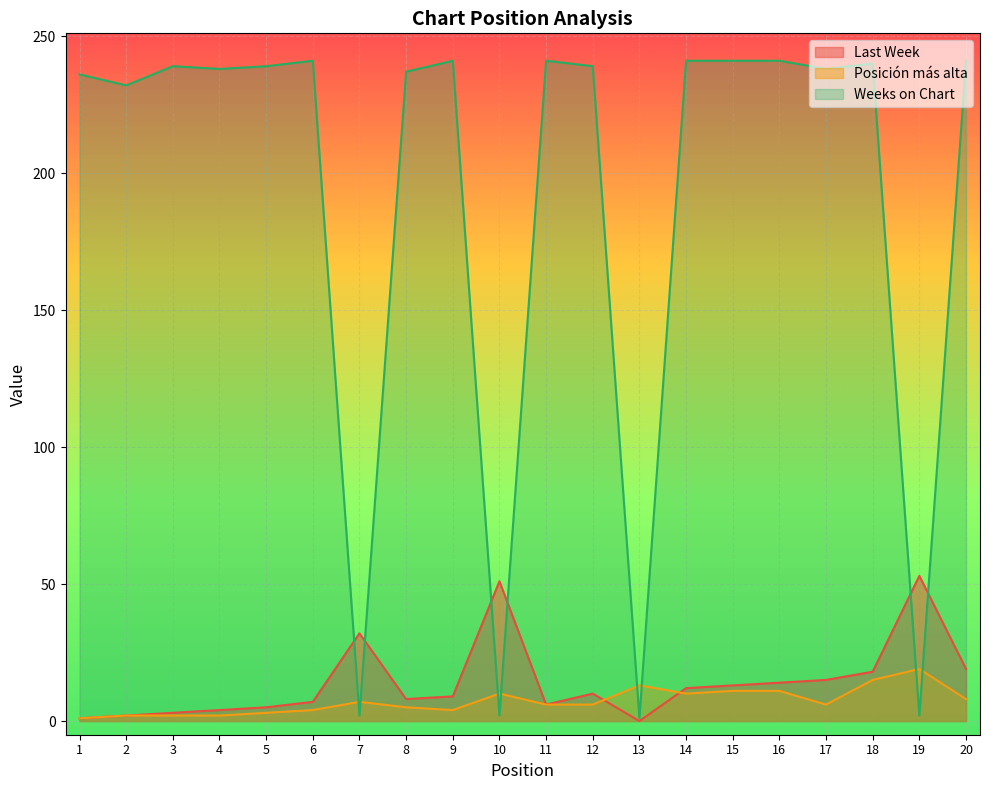

True or false: Weeks on Chart and Posicion mas alta cross at least once.

True